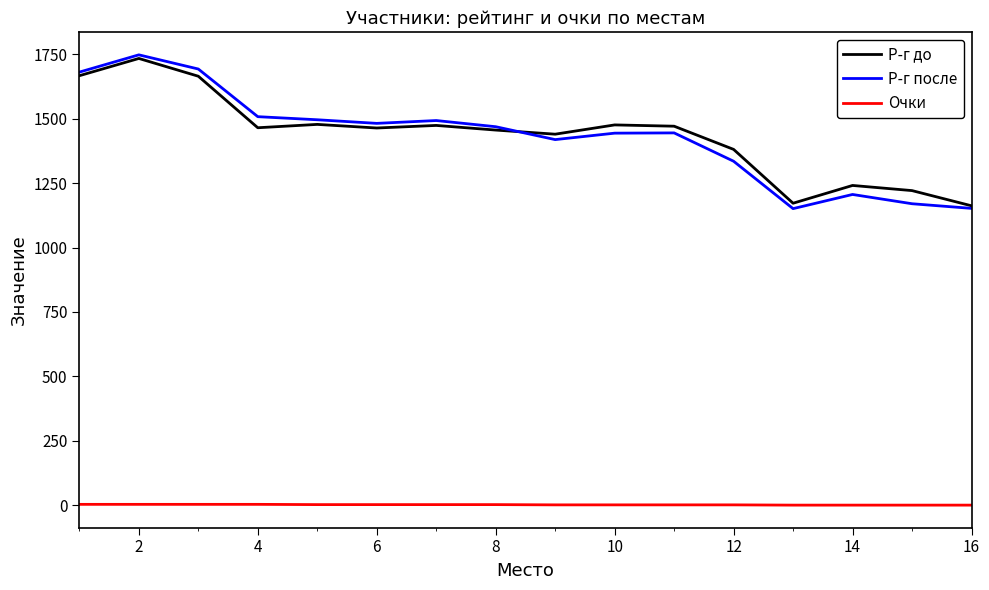

Which series has the widest spread of values?

Р-г после